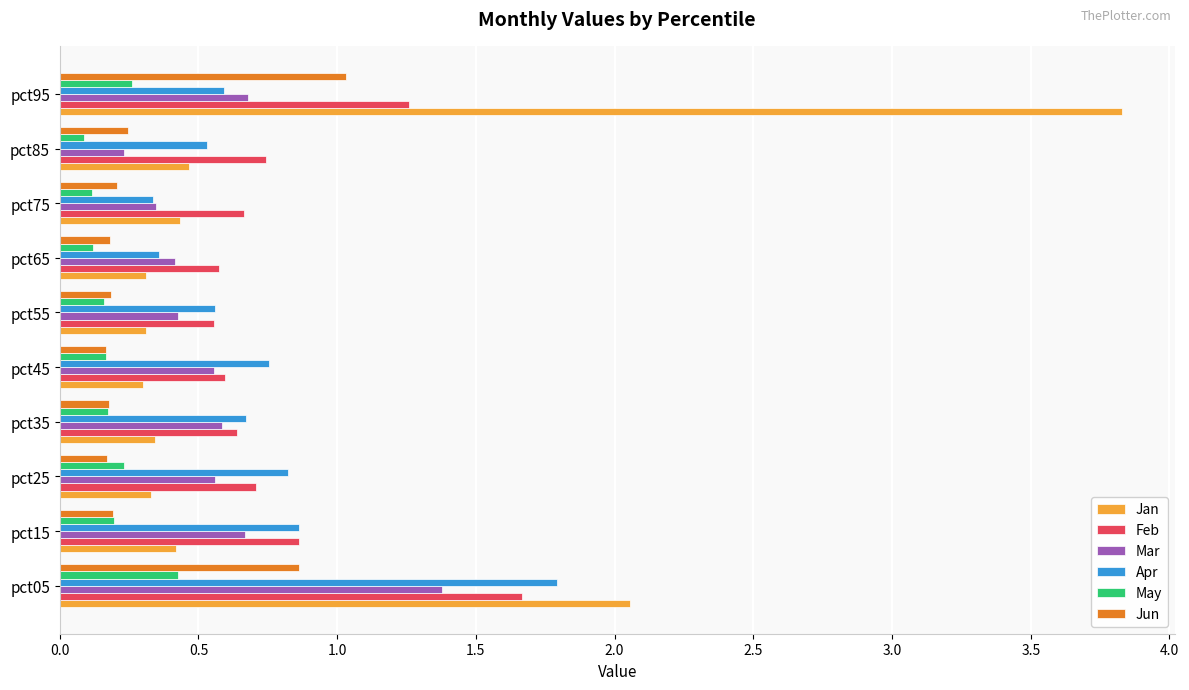

Rank the series by their maximum value, from lowest to highest.

May, Jun, Mar, Feb, Apr, Jan